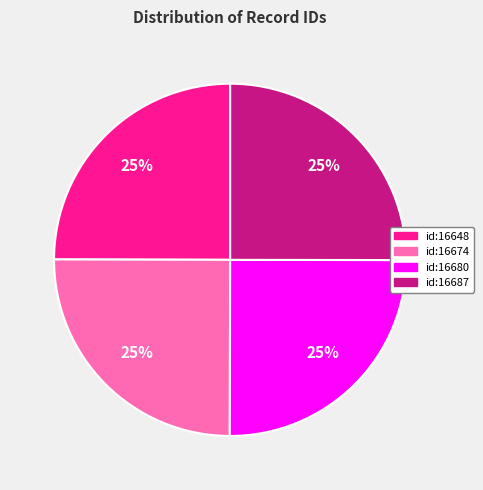

Is there any slice that represents more than half of the pie?

No